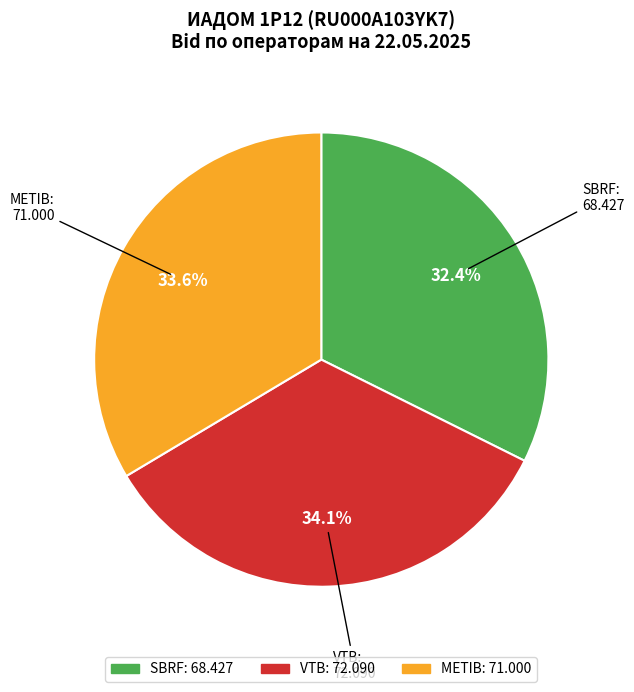

Approximately how many times larger is the value at VTB compared to METIB?

1.0